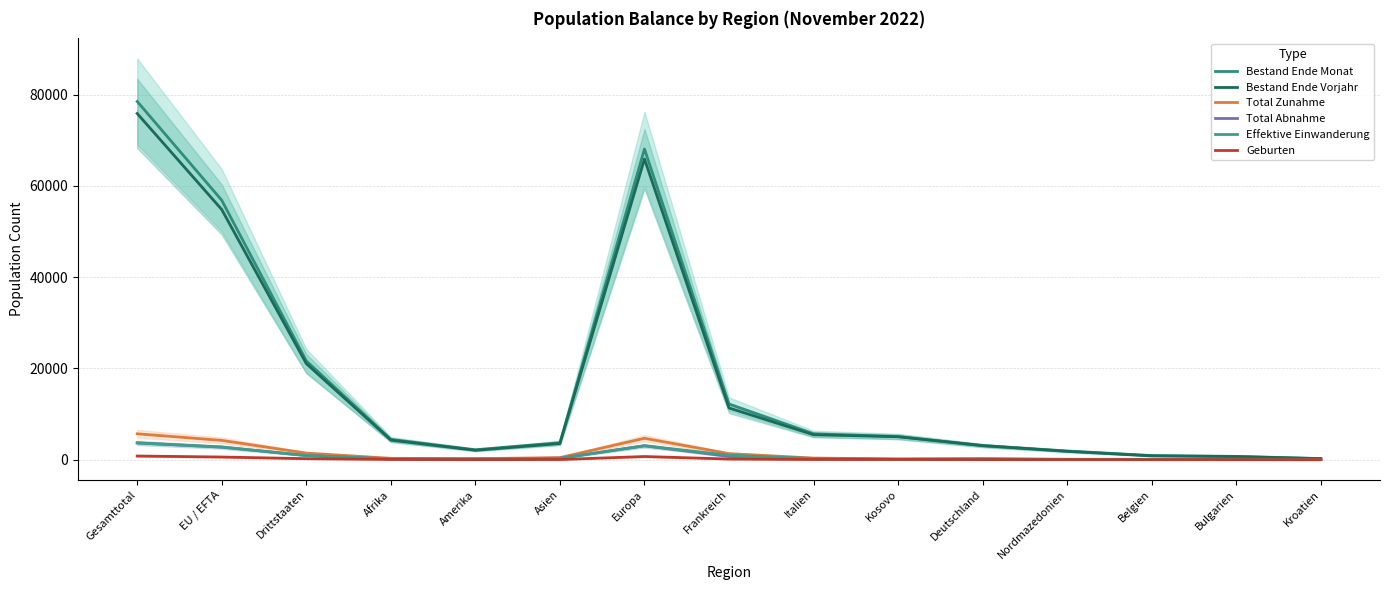

True or false: Effektive Einwanderung and Total Zunahme cross at least once.

False